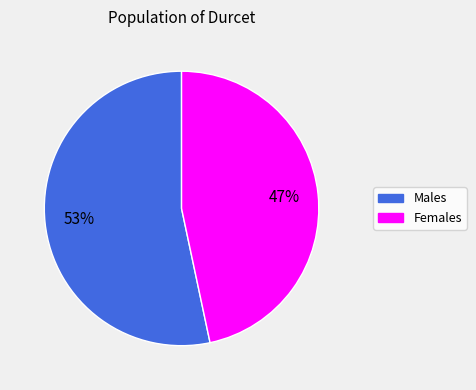

To the nearest percent, what is the average slice percentage?

50%